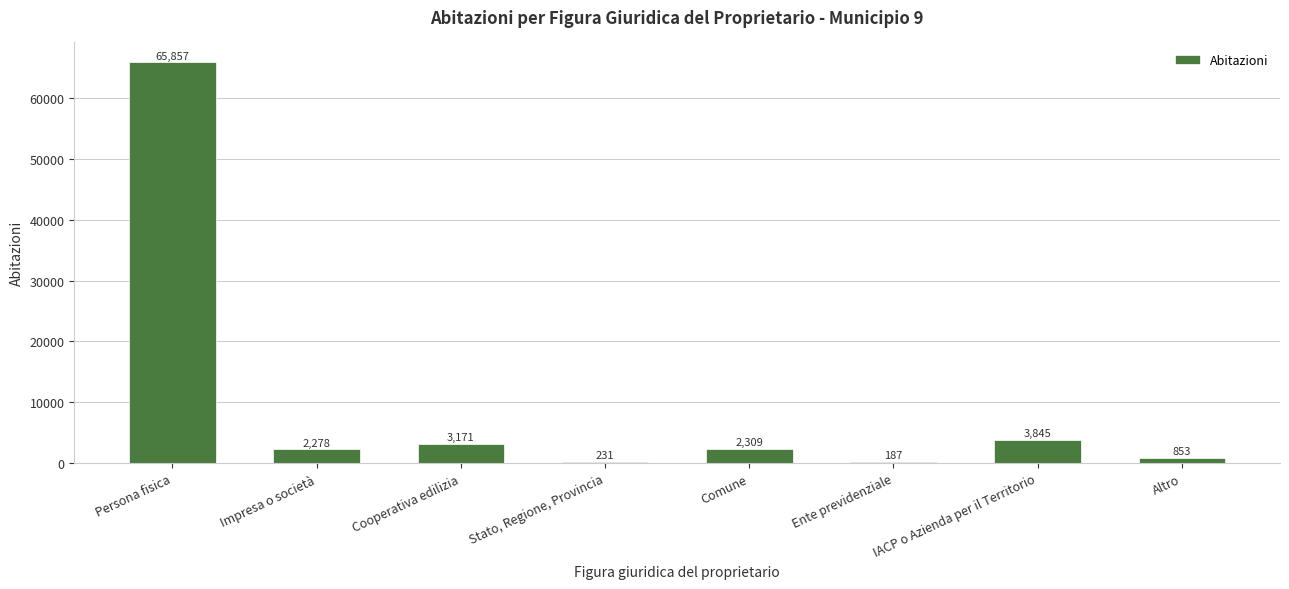

What is the change in value from Stato, Regione, Provincia to Ente previdenziale?

-44